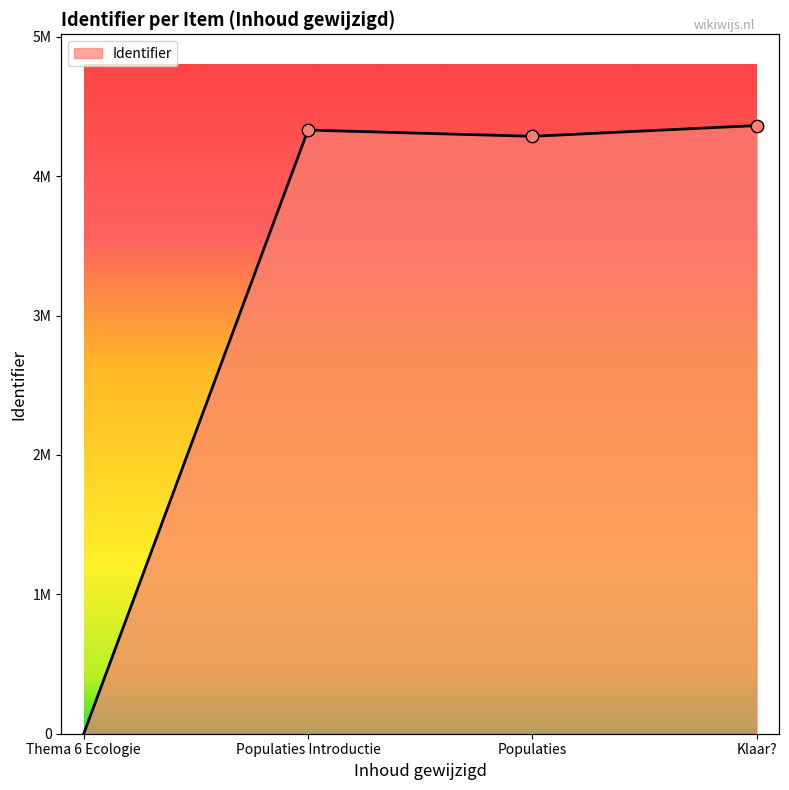

What is the change in value from Populaties Introductie to Populaties?

-44894